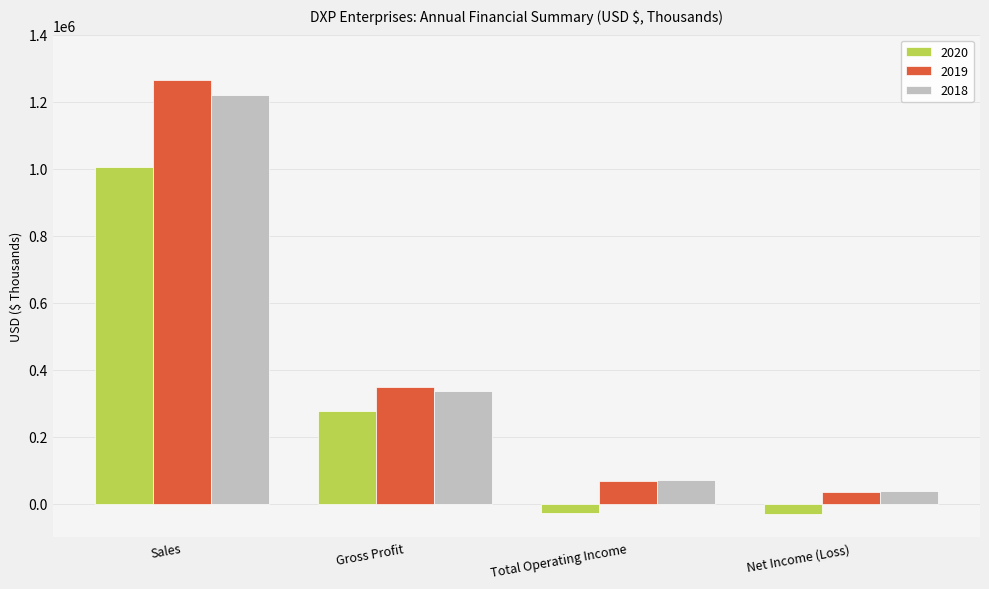

What is the label of the 2nd bar from the right?

Total Operating Income